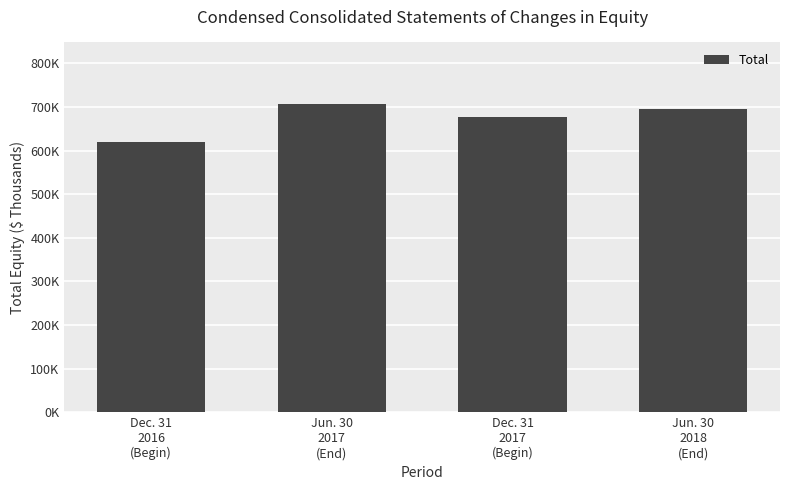

List the labels in order of value, smallest first.

Dec. 31
2016
(Begin), Dec. 31
2017
(Begin), Jun. 30
2018
(End), Jun. 30
2017
(End)